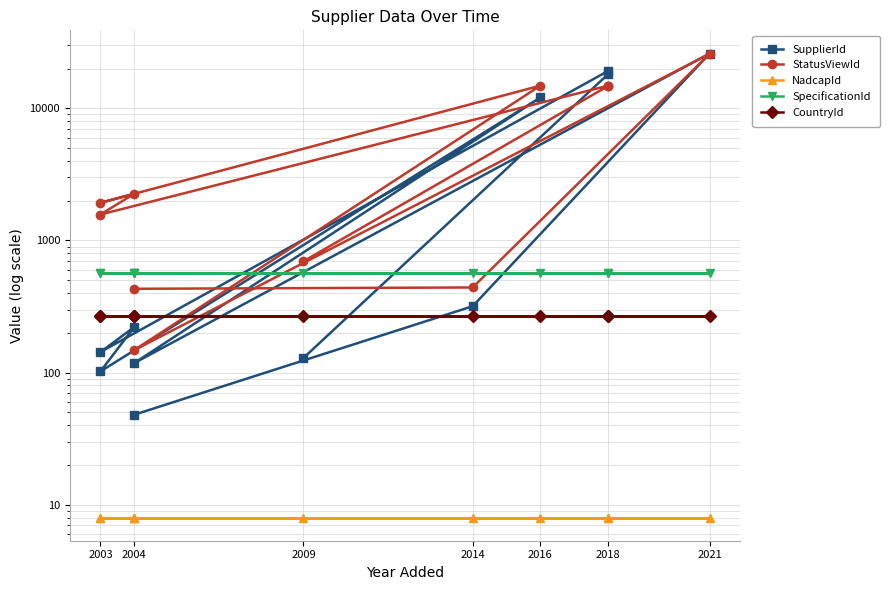

What is the value of the CountryId point at the 4th from the left?

268